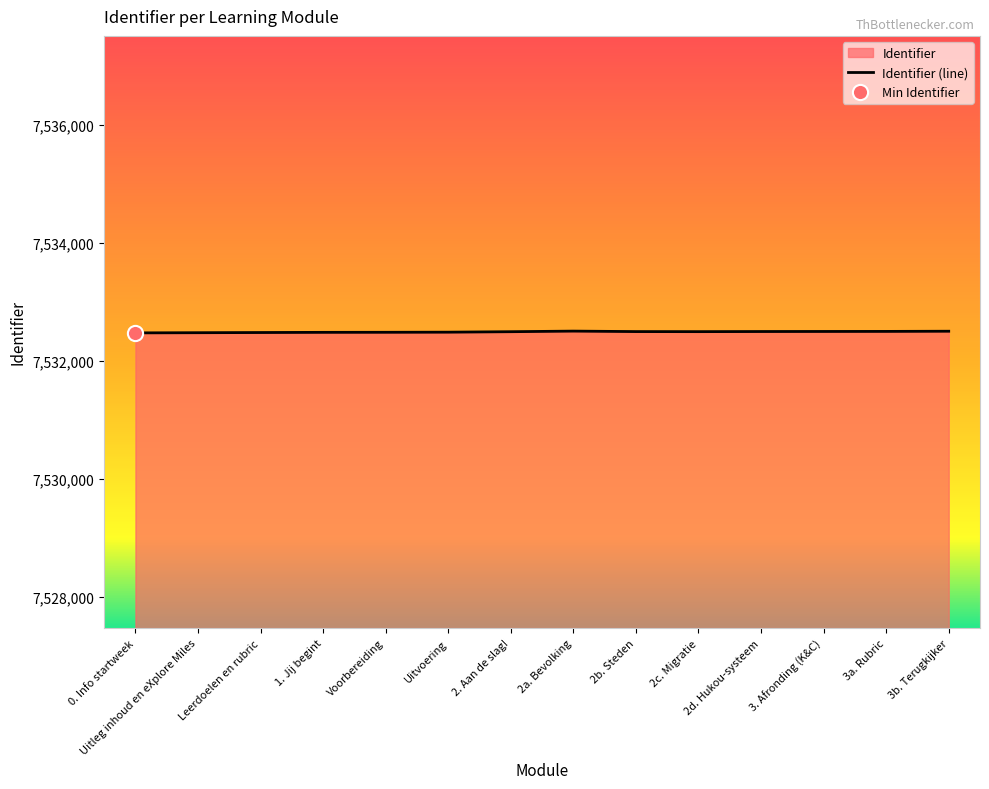

What is the change in value from 2a. Bevolking to 2b. Steden?

-8